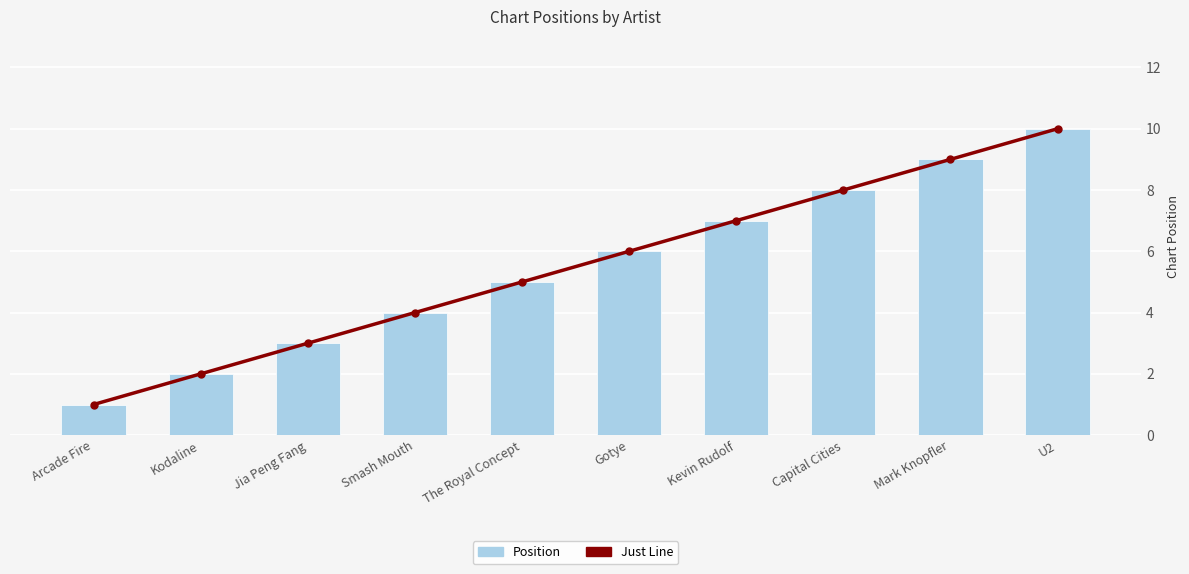

Are the bars horizontal?

No